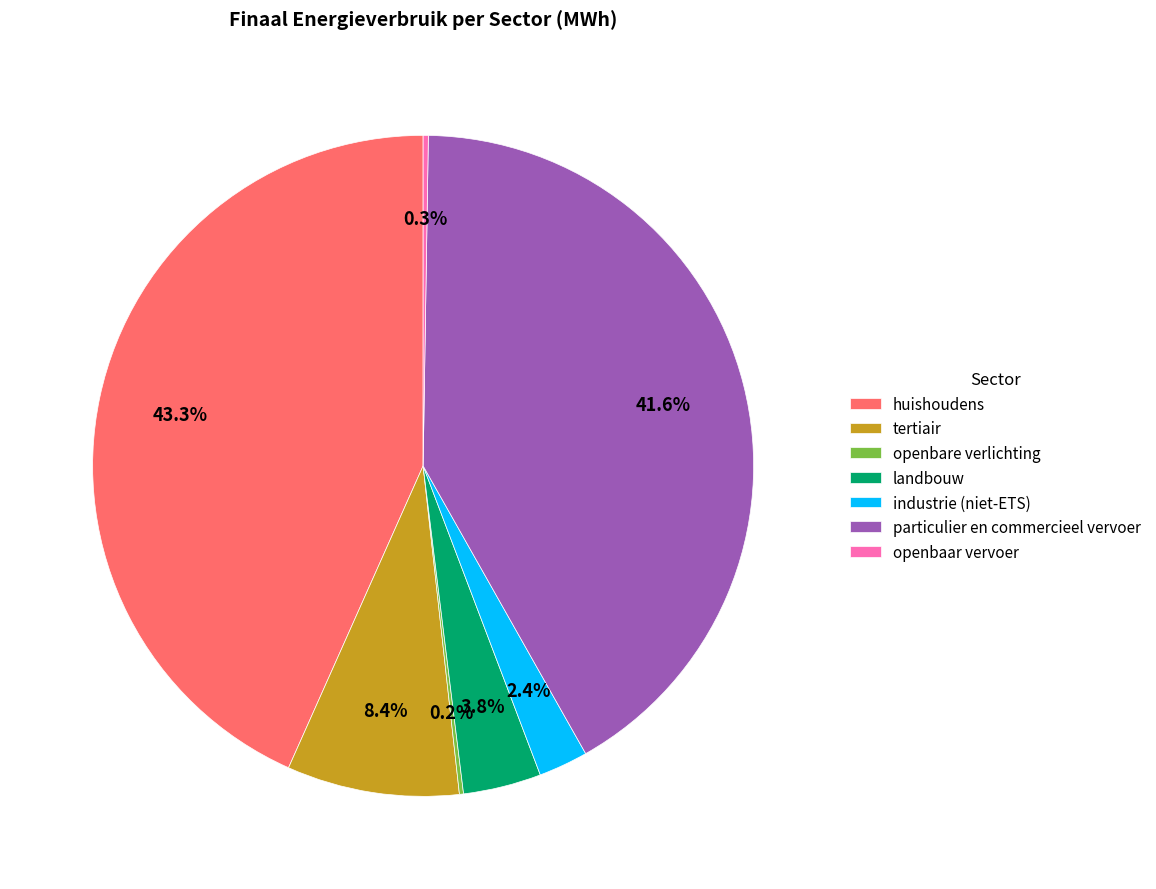

To the nearest percent, what is the difference between the largest and smallest slice percentages?

43%